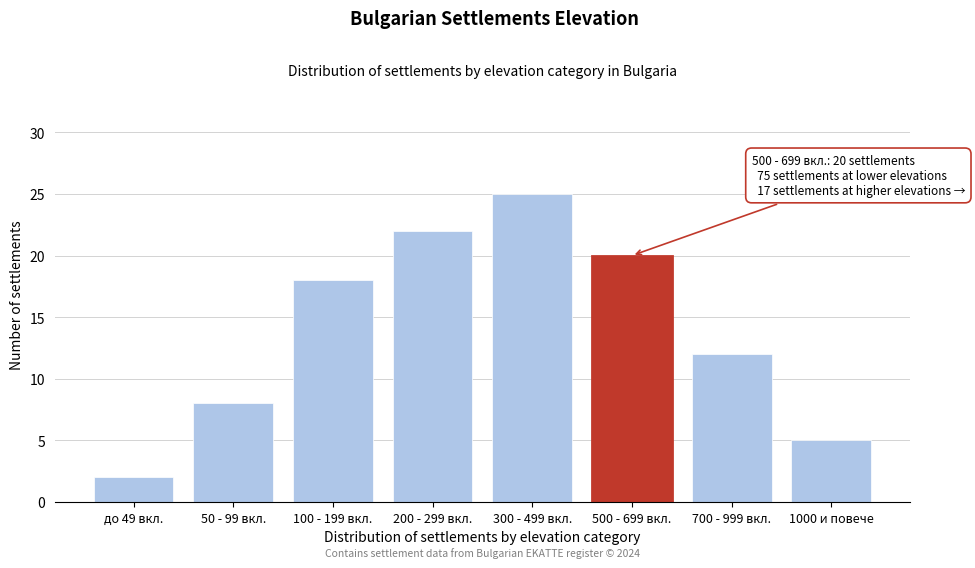

Reading right to left, transcribe all the data shown in this chart.

5	12	20	25	22	18	8	2